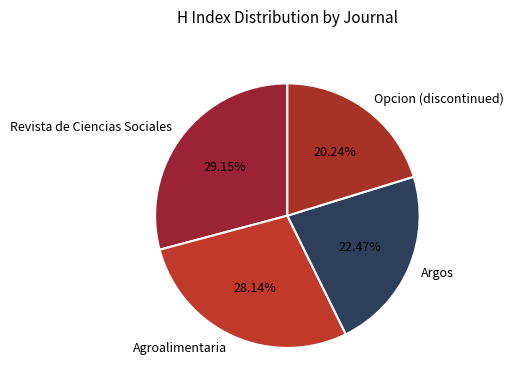

Which has a higher value, Argos or Opcion (discontinued)?

Argos